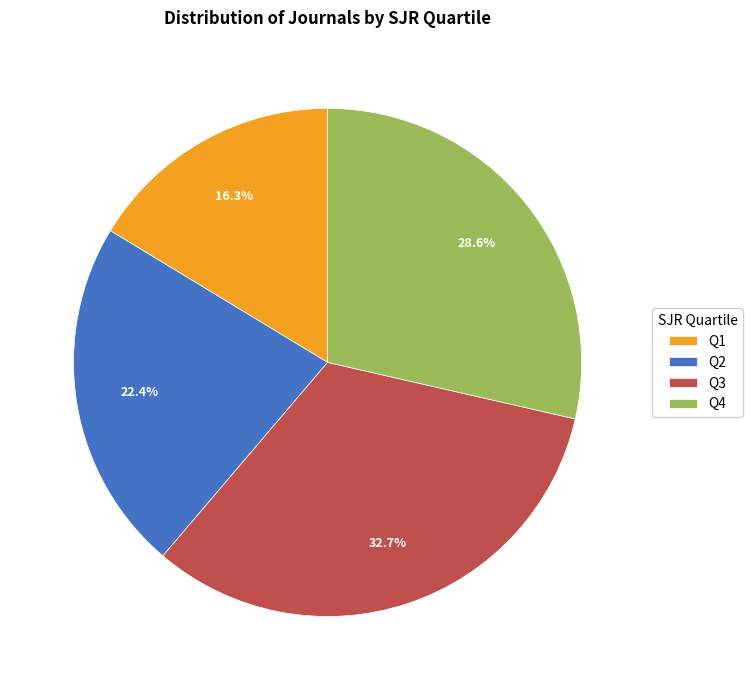

How many segments does this pie chart have?

4